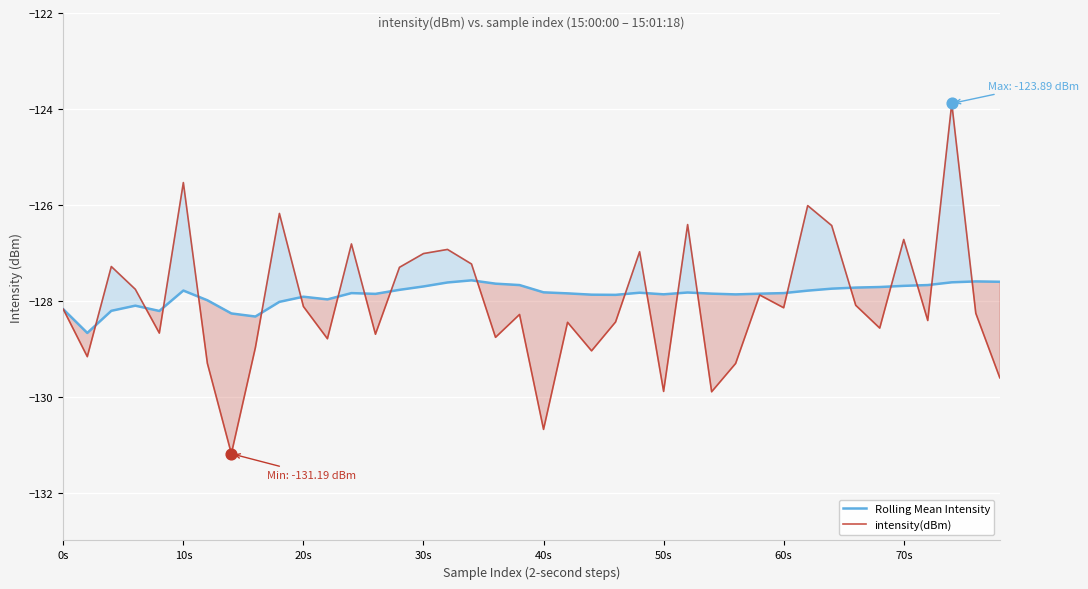

What are all the series names shown in the legend?

Rolling Mean Intensity, intensity(dBm)